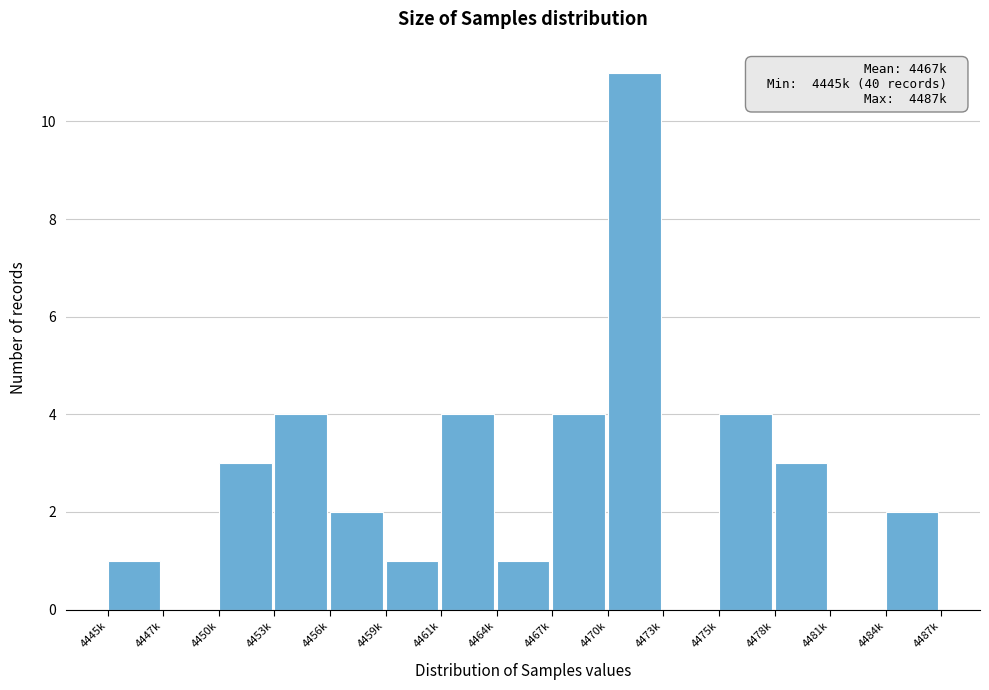

Reading right to left, transcribe all the data shown in this chart.

4484k=2	4481k=0	4478k=3	4475k=4	4473k=0	4470k=11	4467k=4	4464k=1	4461k=4	4459k=1	4456k=2	4453k=4	4450k=3	4447k=0	4445k=1